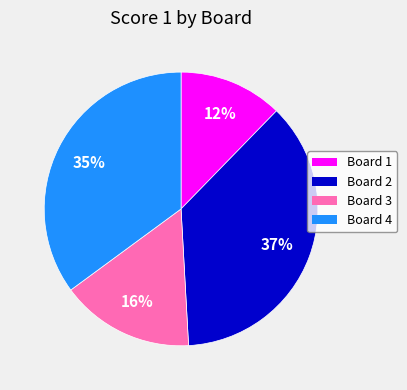

Do Board 4 and Board 1 together represent more than half of the pie?

No